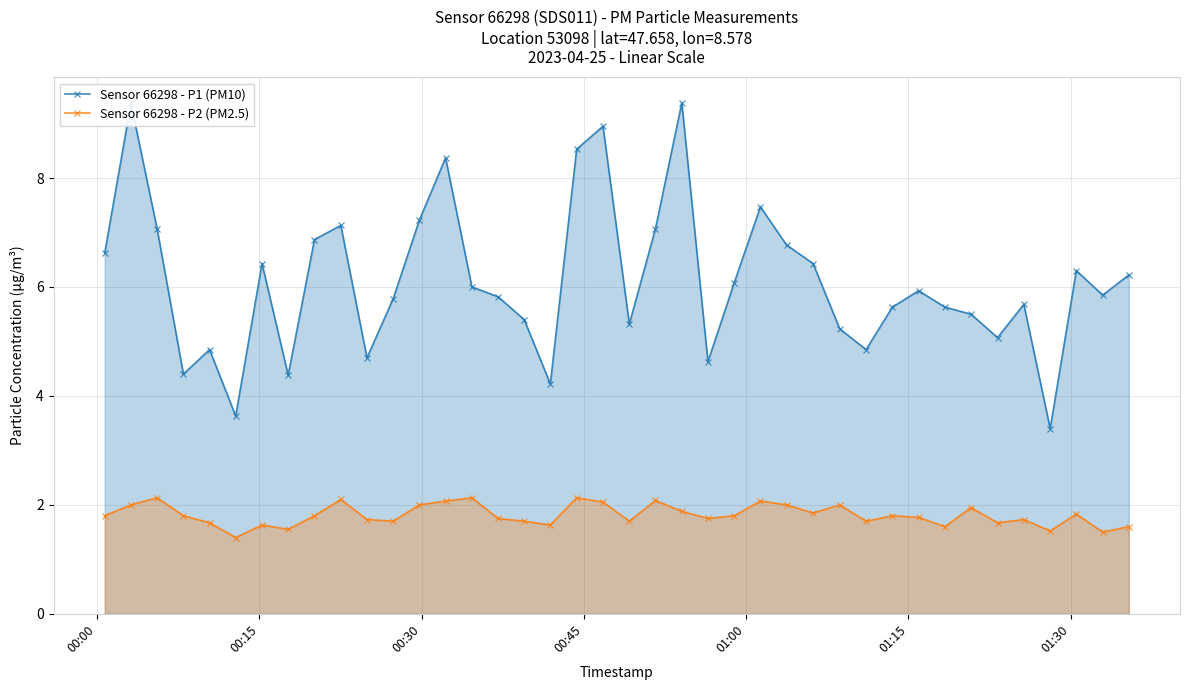

How many categories are shown in the chart?

40